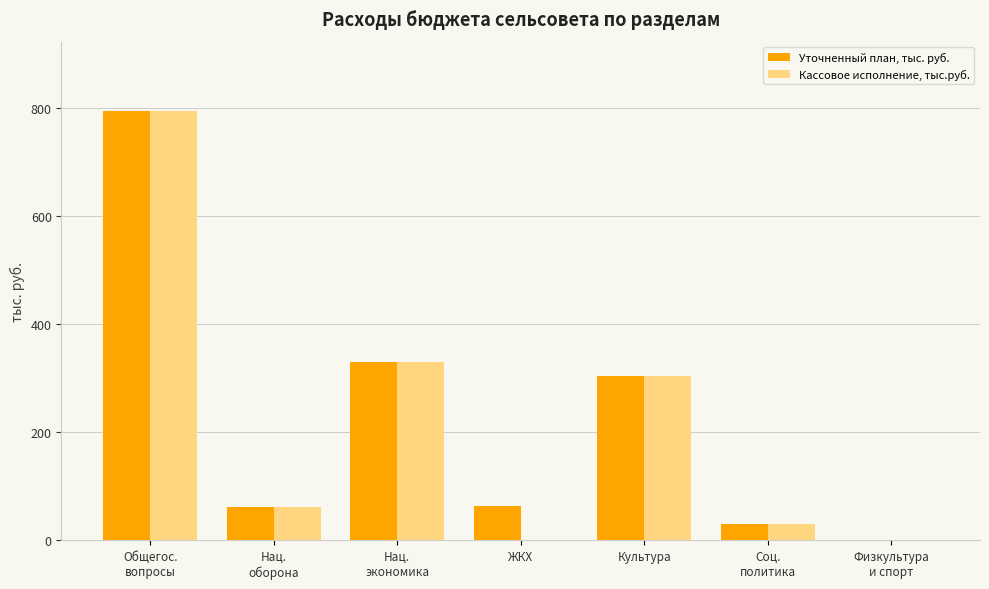

The value of Уточненный план, тыс. руб. at ЖКХ is 64.0. True or false?

True